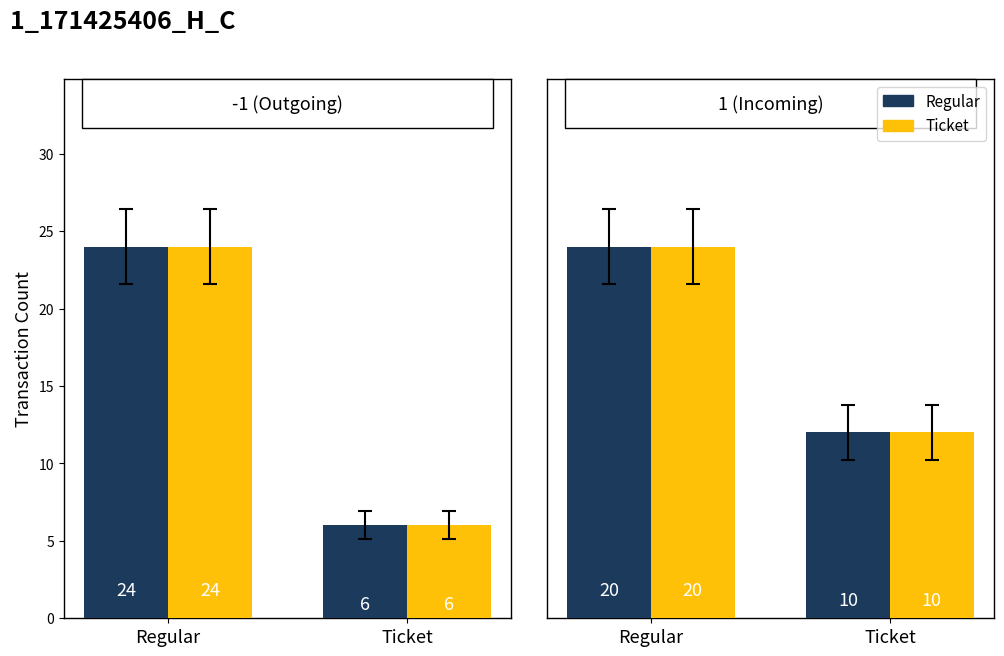

What is the total value across all series at tx_type?

30